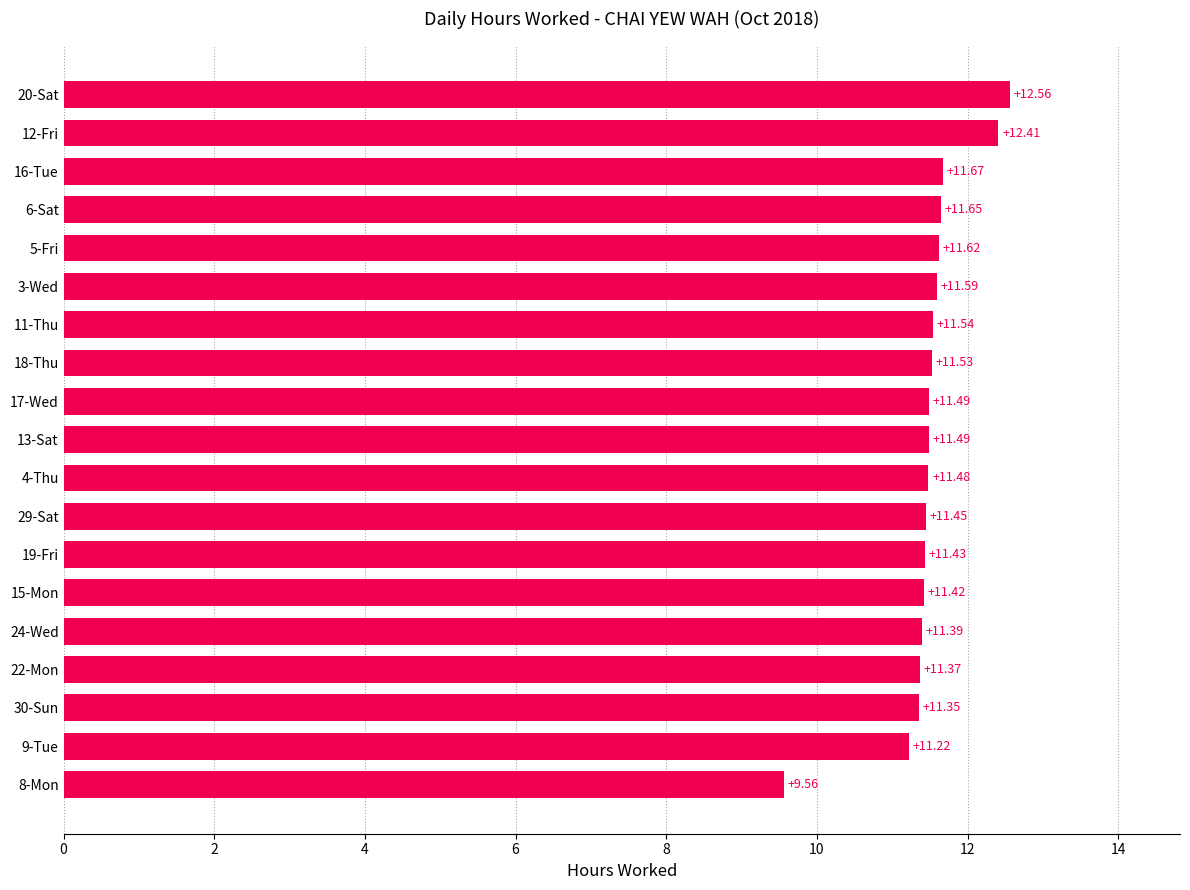

What is the ratio of the value at 30-Sun to the value at 6-Sat?

1.0